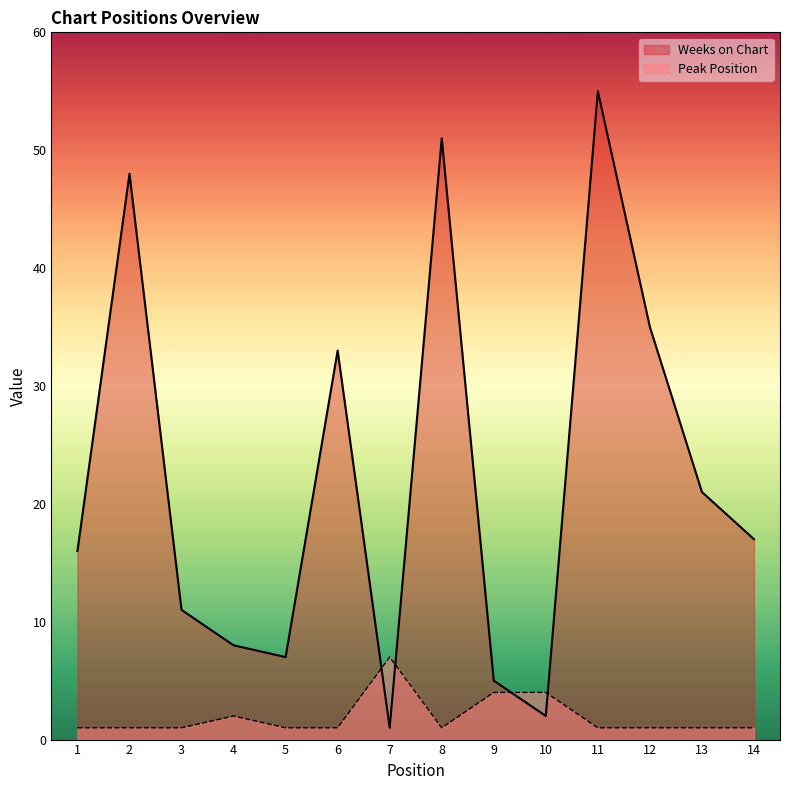

What is the average value of the Peak Position series?

2